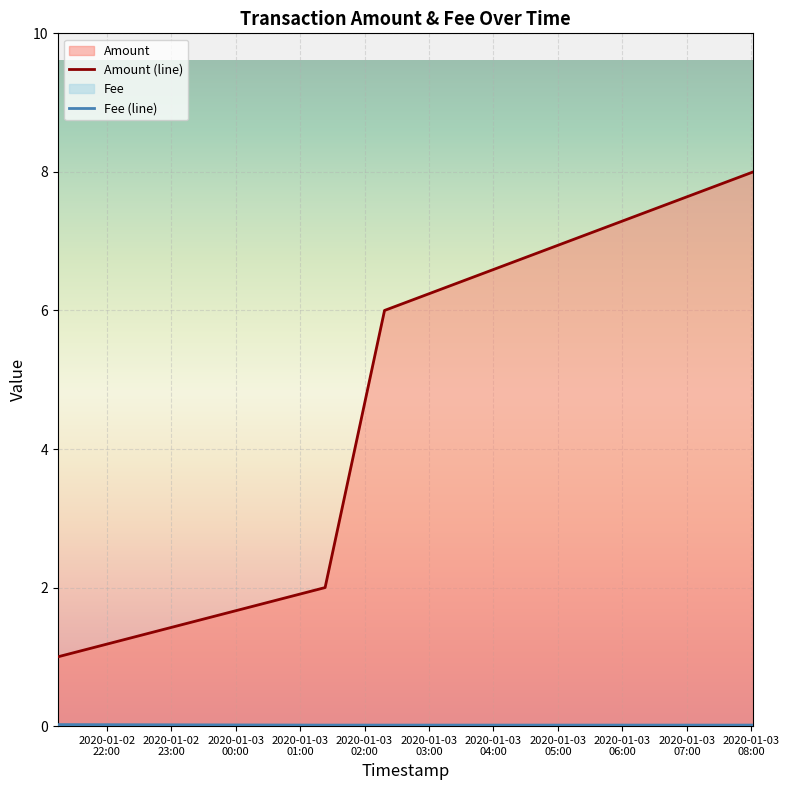

The value of Fee at 2020-01-03 02:18:38 is 0.0. True or false?

False